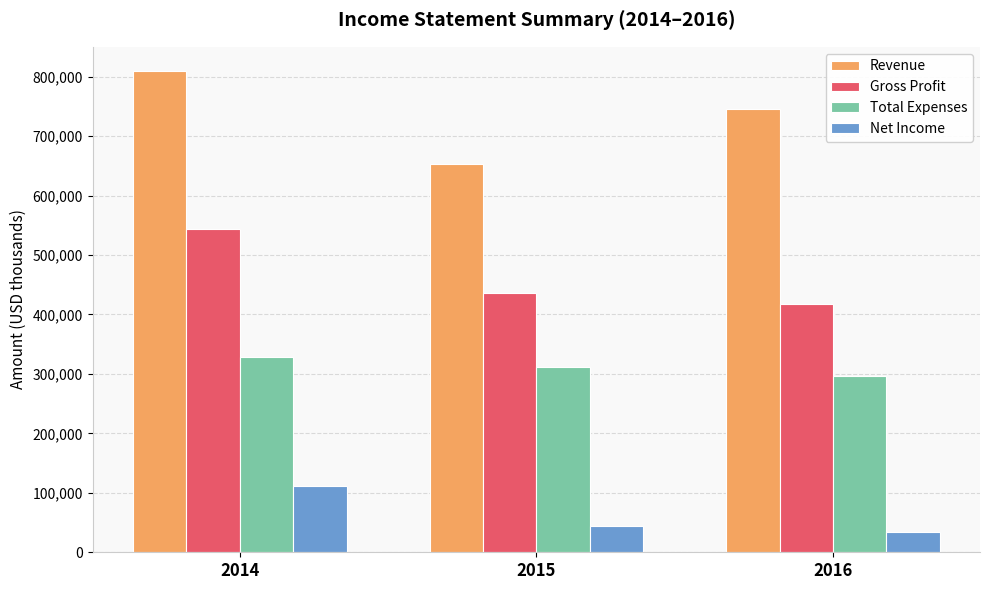

How many bars are there in each group?

4